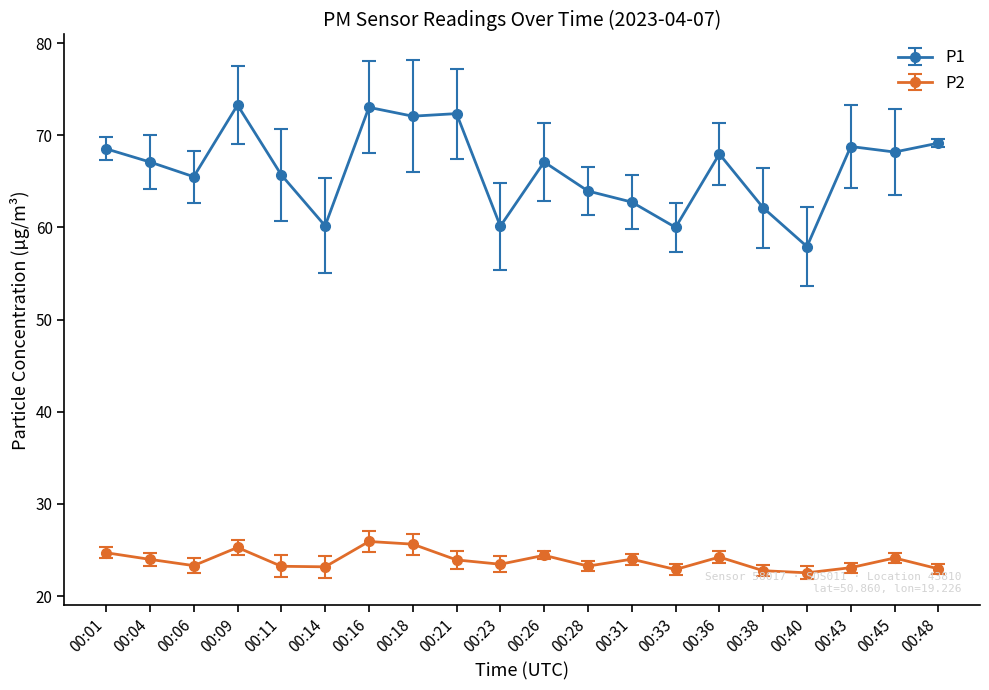

True or false: P1 has a value of 62.1 at 00:38.

True